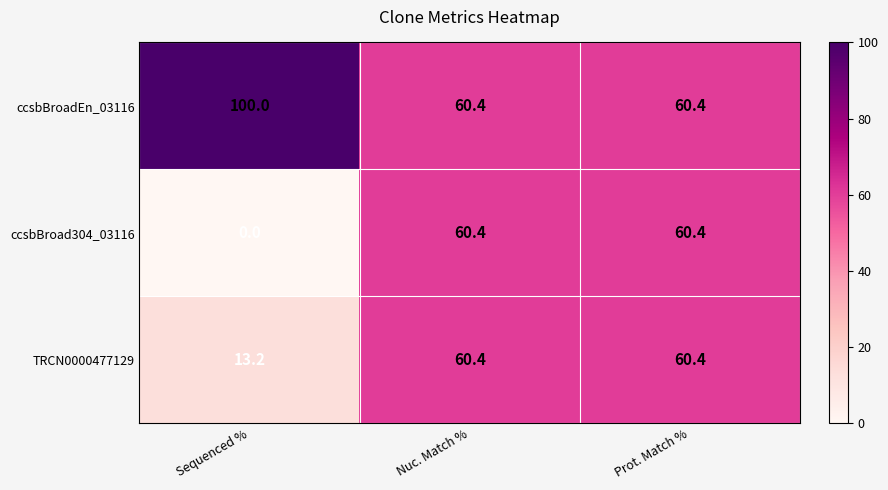

Read the ccsbBroadEn_03116 value at Sequenced %.

100.0